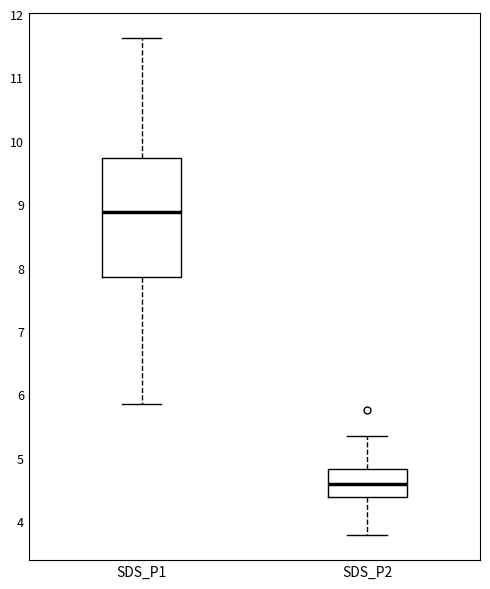

Reading left to right, read every box against the y-axis: the position of its median line, the range the box covers, and the ends of its whiskers. The values are not printed on the chart, so give them approximately, as read against the axis.

SDS_P1: median 8.9, box 7.9 to 9.7, whiskers 5.9 to 11.6
SDS_P2: median 4.6, box 4.4 to 4.8, whiskers 3.8 to 5.4